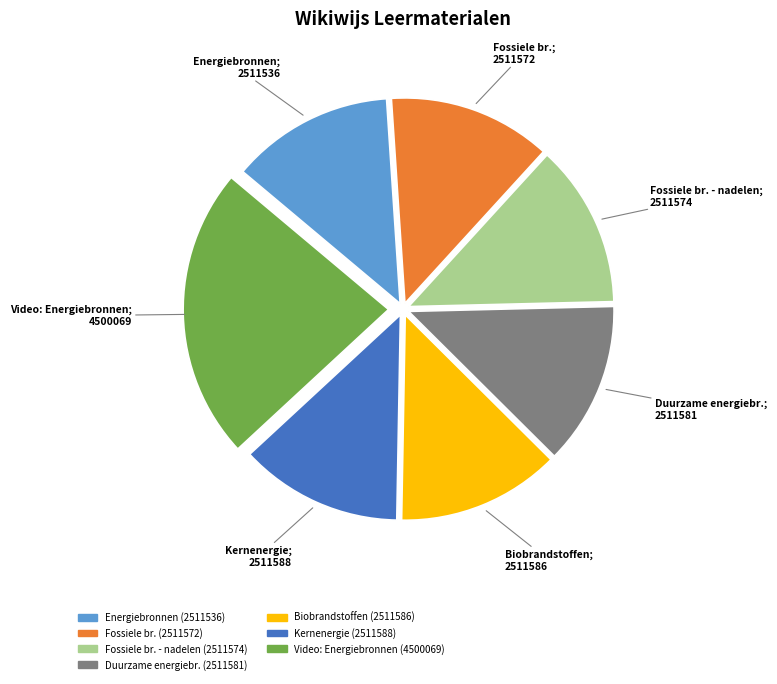

Is there any slice that represents more than half of the pie?

No